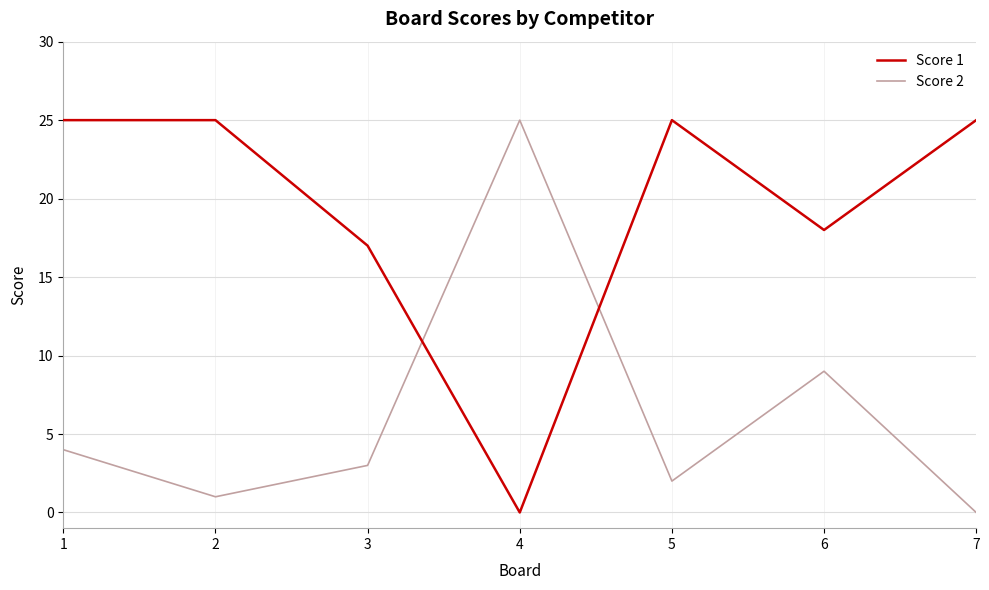

Reading left to right, extract all data points from this chart.

Score 1: 25	25	17	0	25	18	25
Score 2: 4	1	3	25	2	9	0